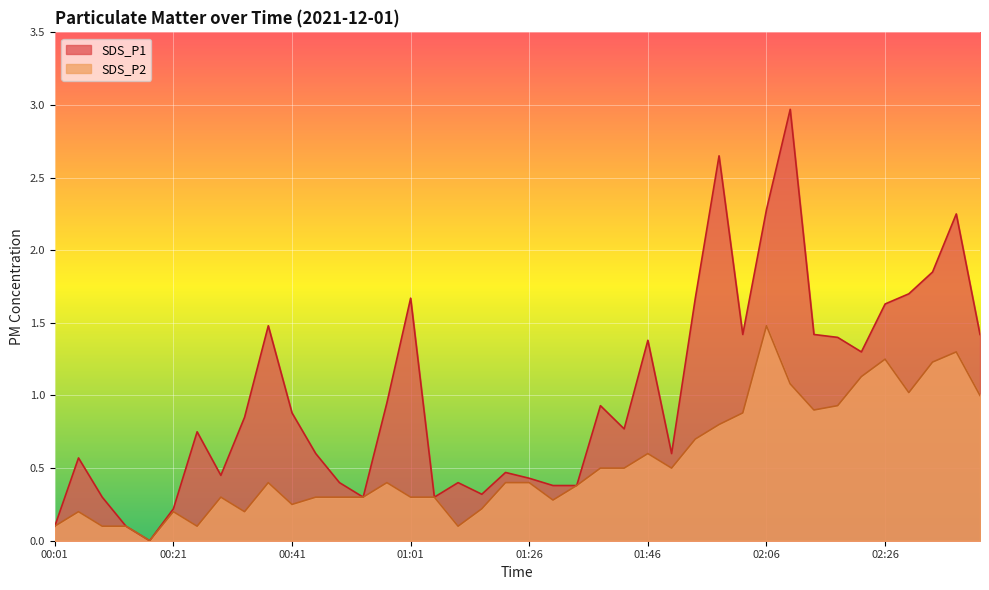

True or false: SDS_P2 and SDS_P1 intersect in this chart.

False